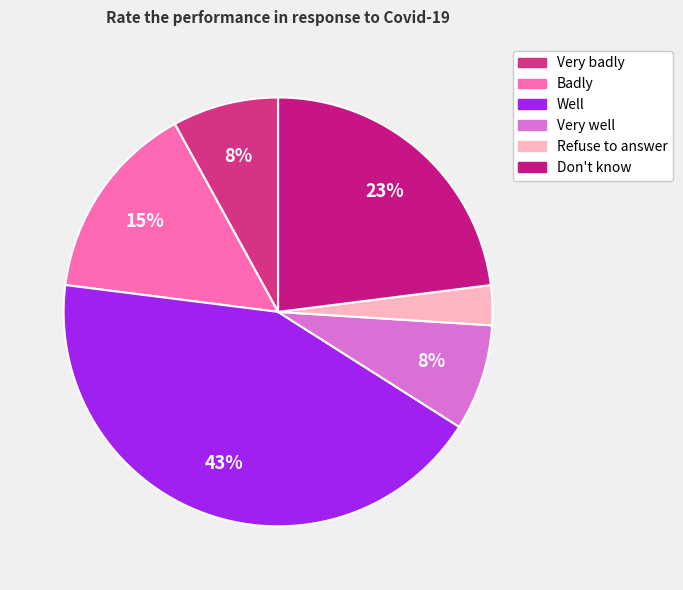

How many segments does this pie chart have?

6